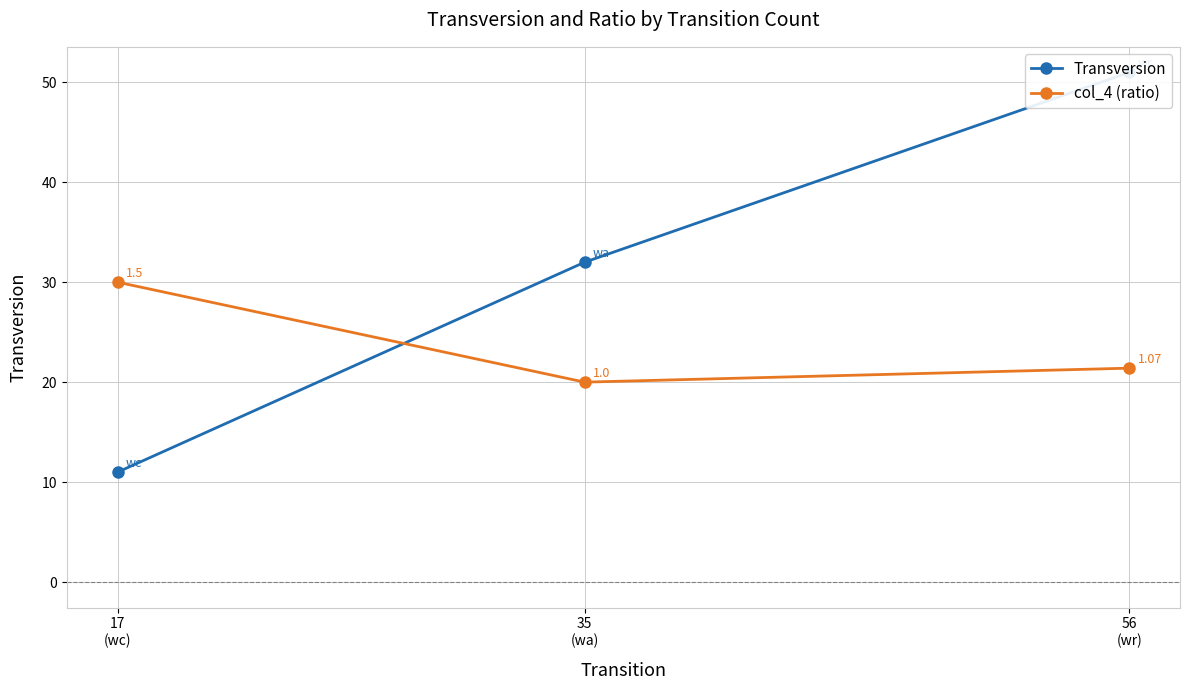

What is the sum of the col_4 (ratio) values at 56
(wr) and 17
(wc)?

51.4